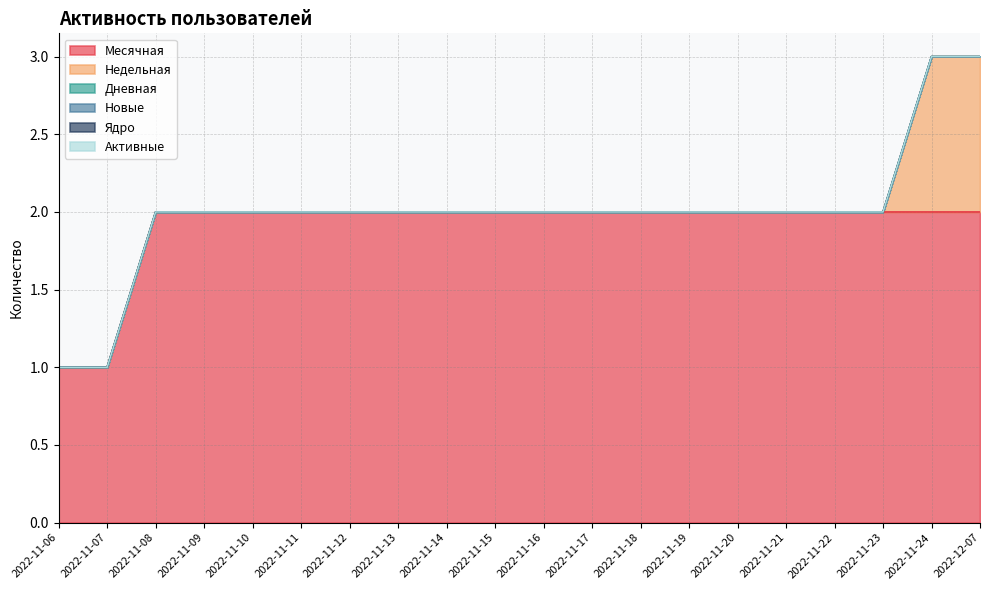

What position from the left is 2022-11-17?

12